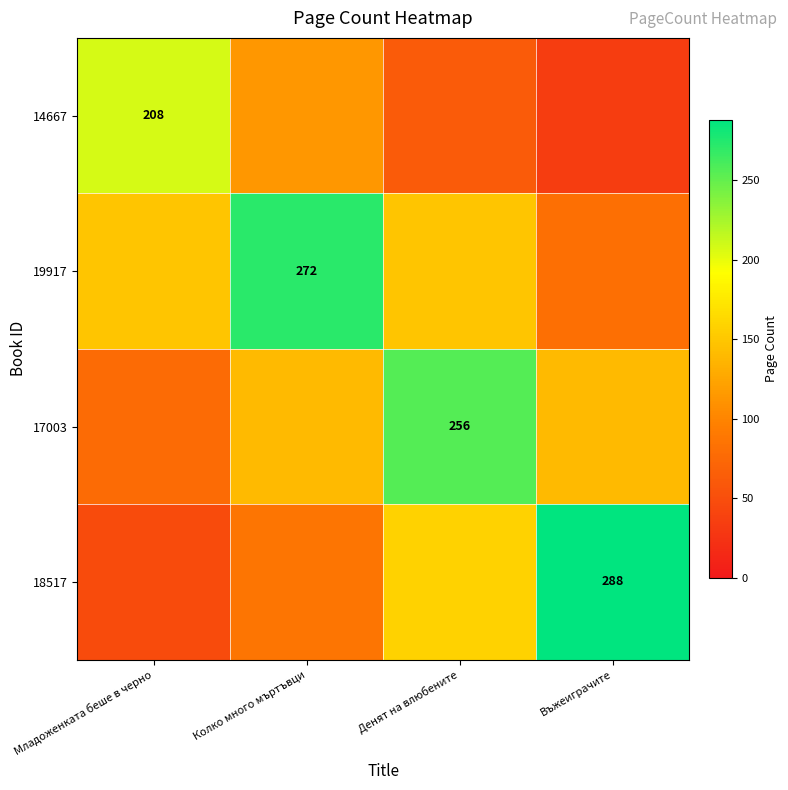

Is it true that 18517 equals 378.8 at Въжеиграчите?

False